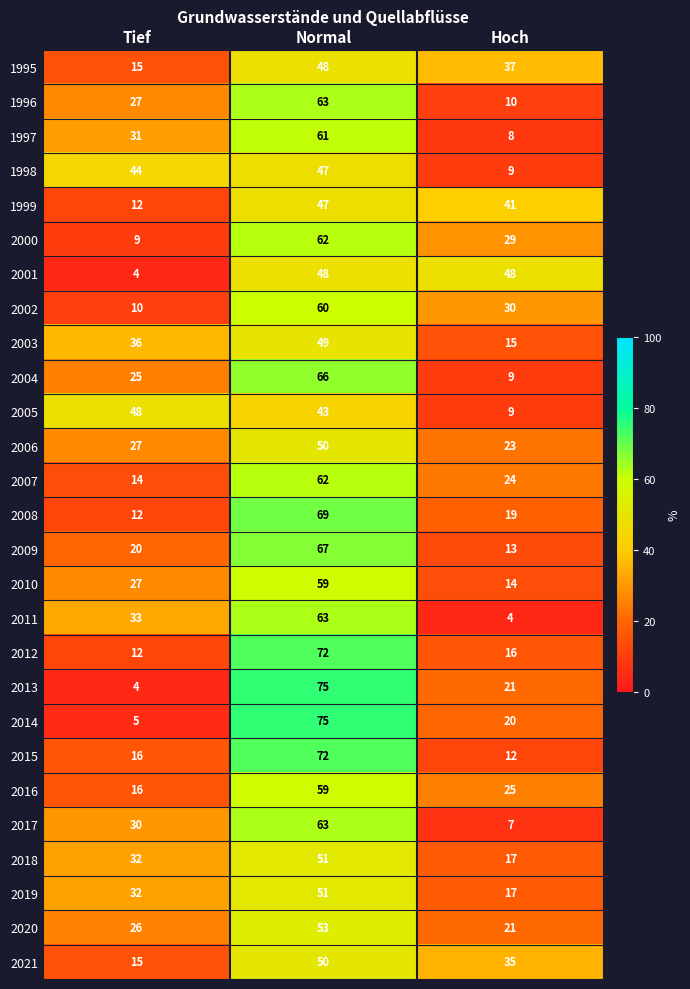

What is the difference between the highest and lowest values at Normal?

32